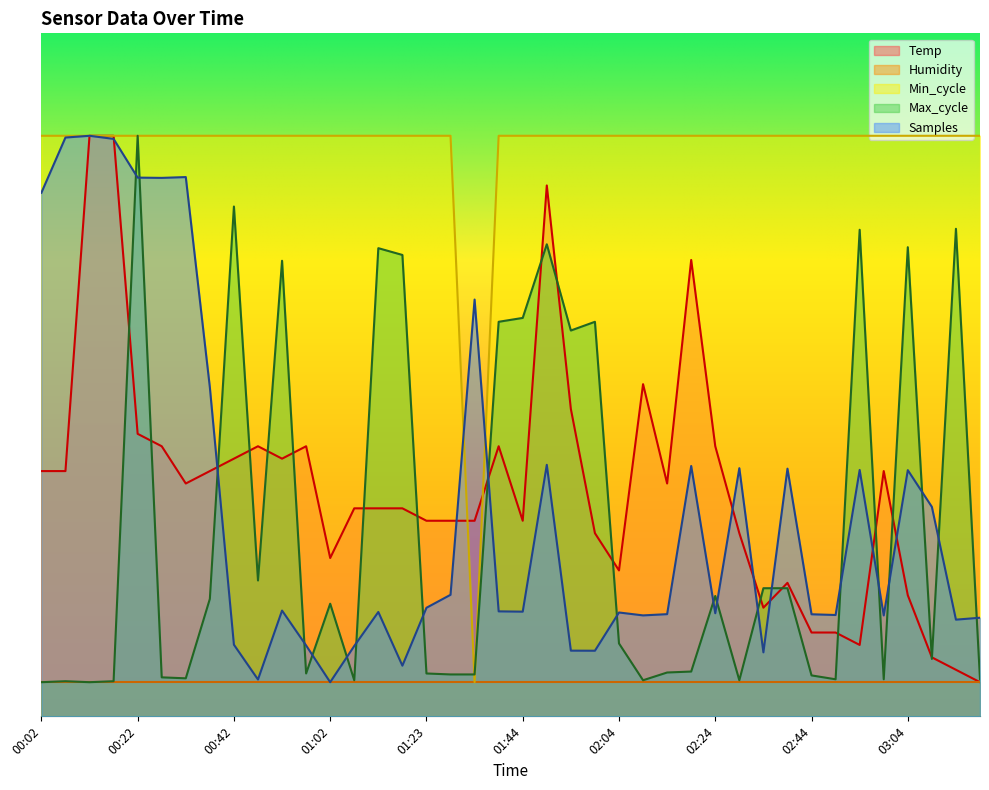

List the labels in order of Temp value, smallest first.

03:19, 03:14, 03:09, 02:54, 02:44, 02:49, 02:34, 03:04, 02:39, 02:04, 01:02, 01:59, 02:29, 01:23, 01:29, 01:34, 01:44, 01:07, 01:13, 01:18, 00:32, 02:14, 00:02, 00:07, 00:37, 02:59, 00:42, 00:52, 00:27, 00:47, 00:57, 01:39, 02:24, 00:22, 01:54, 02:09, 02:19, 01:49, 00:12, 00:17